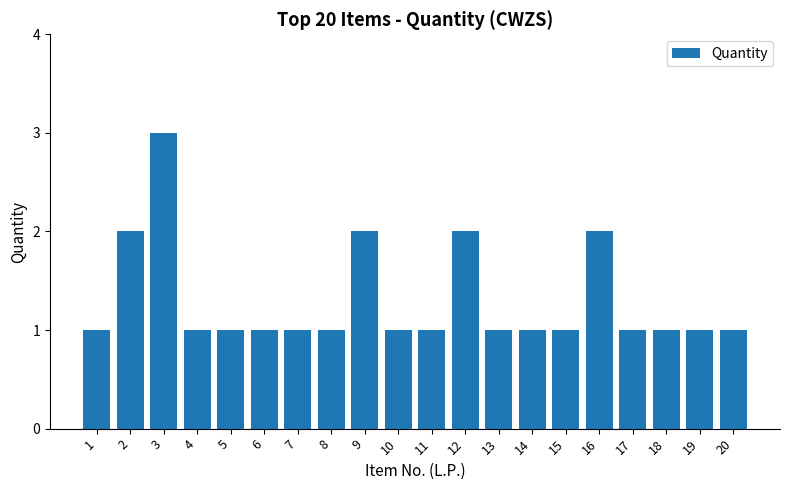

True or false: the data shows 2 at 13.

False